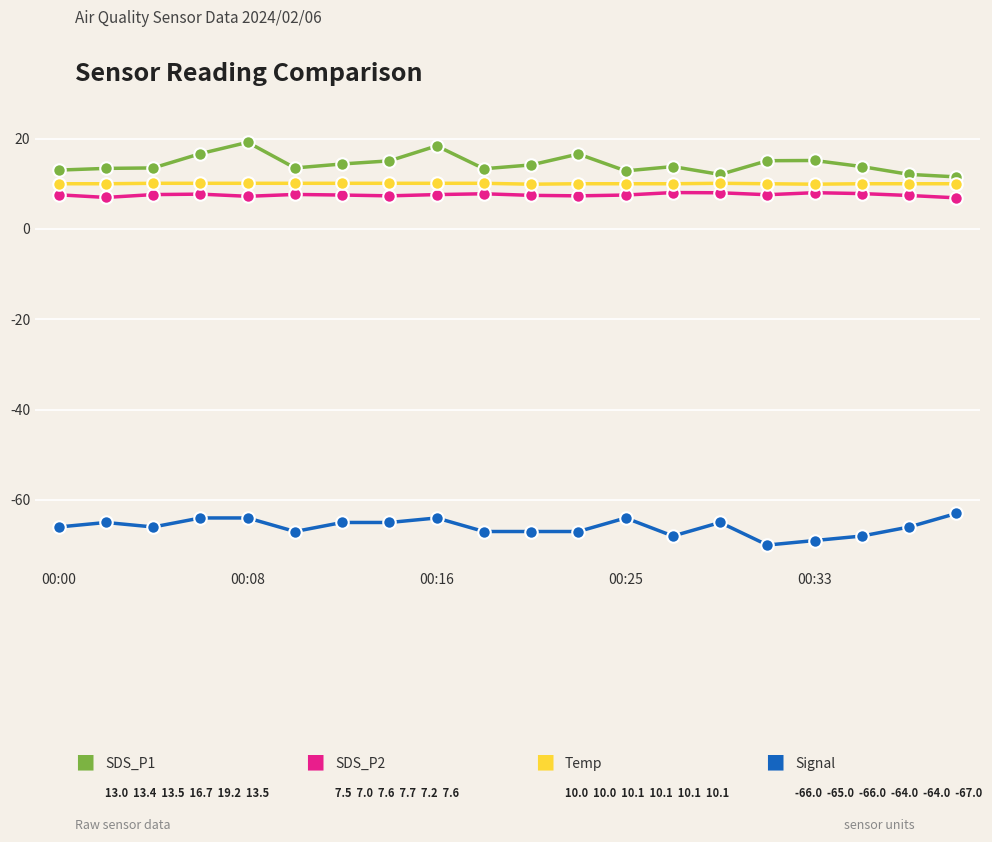

What is the smallest value displayed?

-70.0